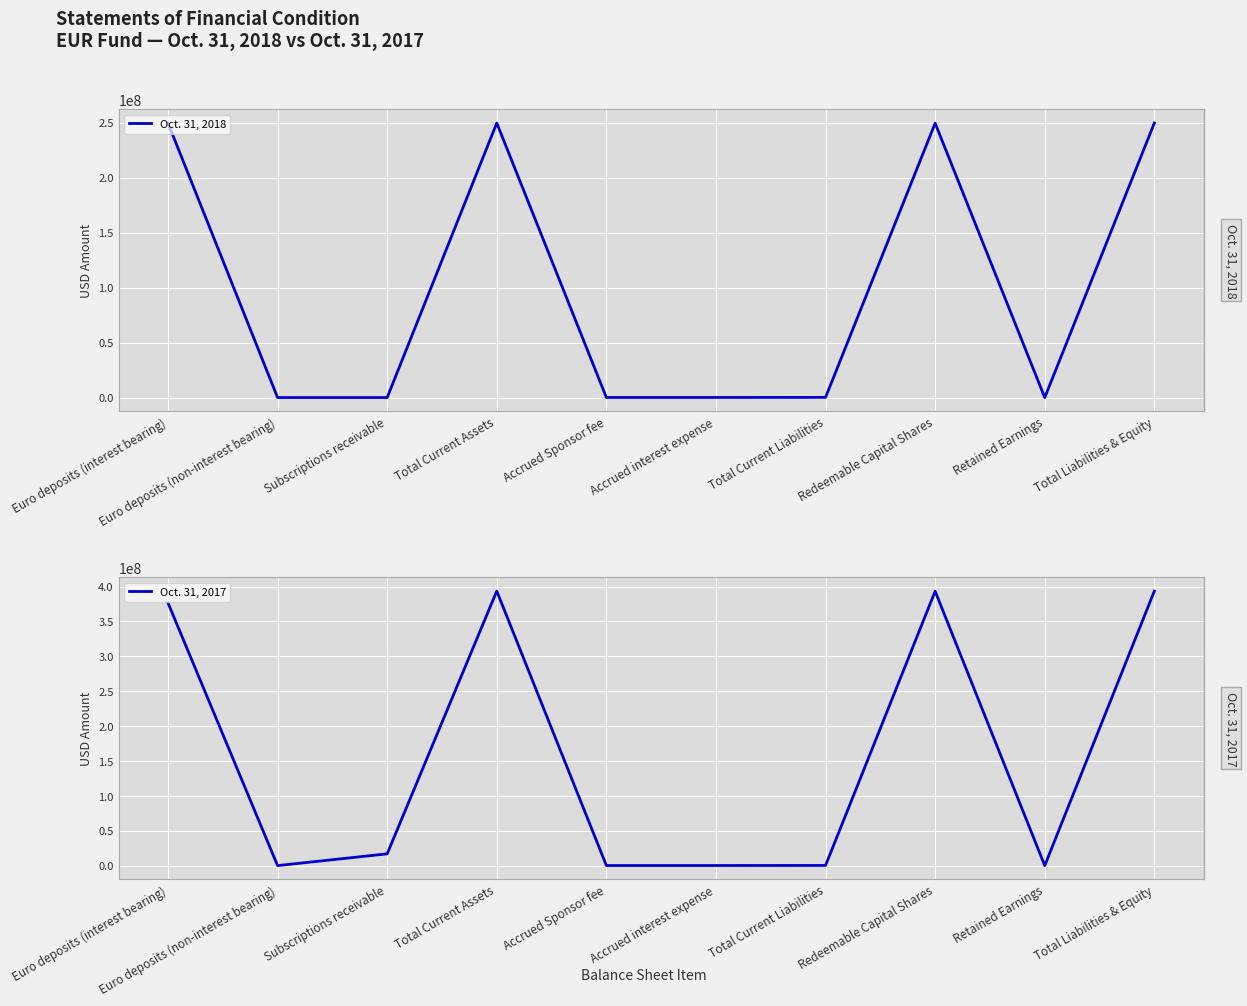

Which category has the highest value across all series?

Total Current Assets